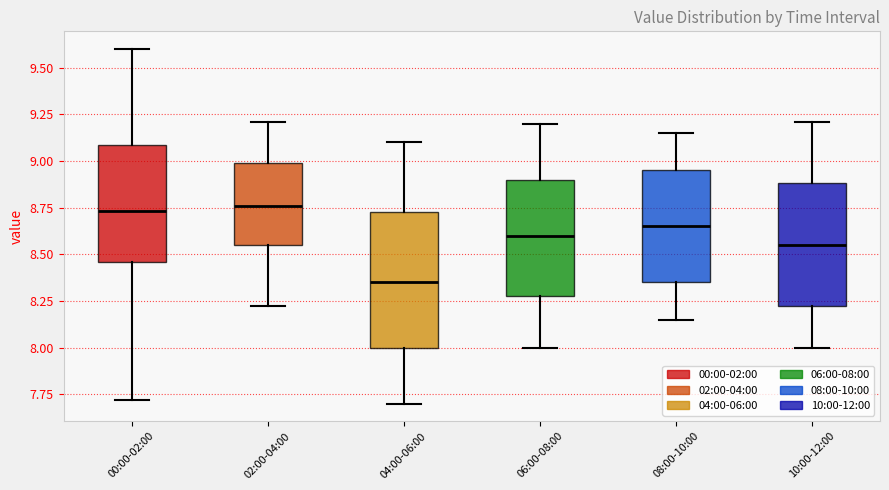

Reading left to right, read every box against the y-axis: the position of its median line, the range the box covers, and the ends of its whiskers. The values are not printed on the chart, so give them approximately, as read against the axis.

00:00-02:00: median 8.75, box 8.45 to 9.10, whiskers 7.70 to 9.60
02:00-04:00: median 8.75, box 8.55 to 9.00, whiskers 8.20 to 9.20
04:00-06:00: median 8.35, box 8.00 to 8.75, whiskers 7.70 to 9.10
06:00-08:00: median 8.60, box 8.30 to 8.90, whiskers 8.00 to 9.20
08:00-10:00: median 8.65, box 8.35 to 8.95, whiskers 8.15 to 9.15
10:00-12:00: median 8.55, box 8.20 to 8.90, whiskers 8.00 to 9.20